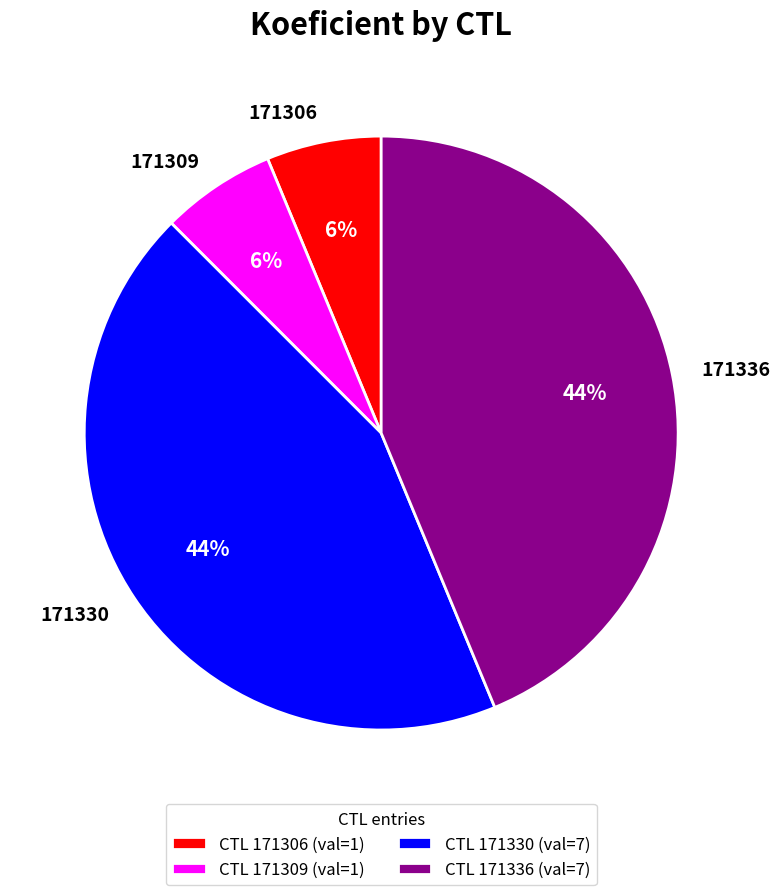

Is it true that 171306 is 13% of the pie?

False